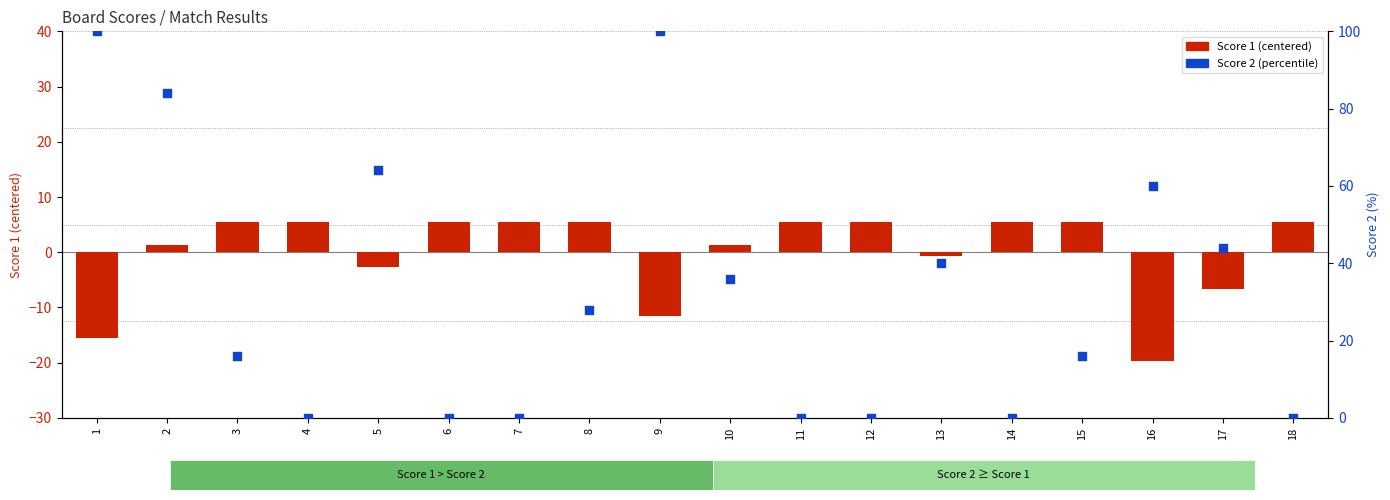

At which category is the sum across all series the highest?

9